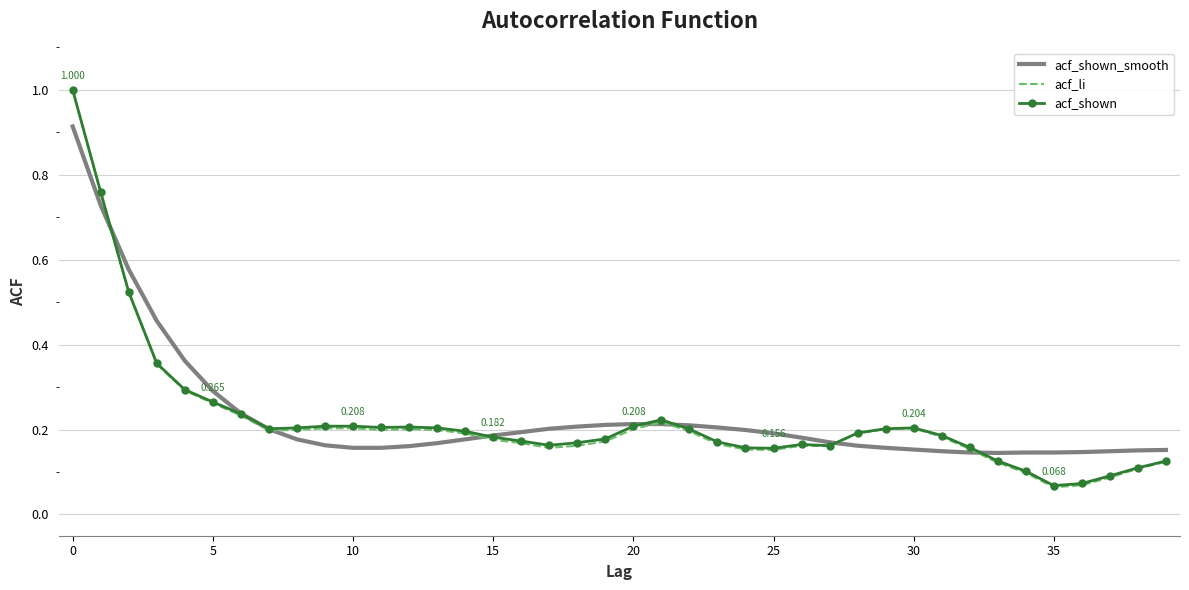

What are all the series names shown in the legend?

acf_shown_smooth, acf_li, acf_shown